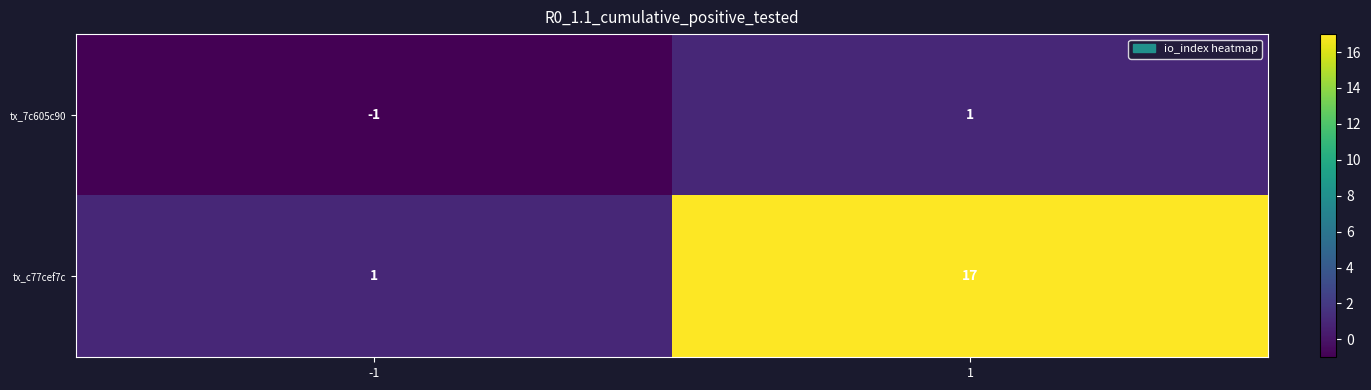

Count the number of categories in the chart.

2